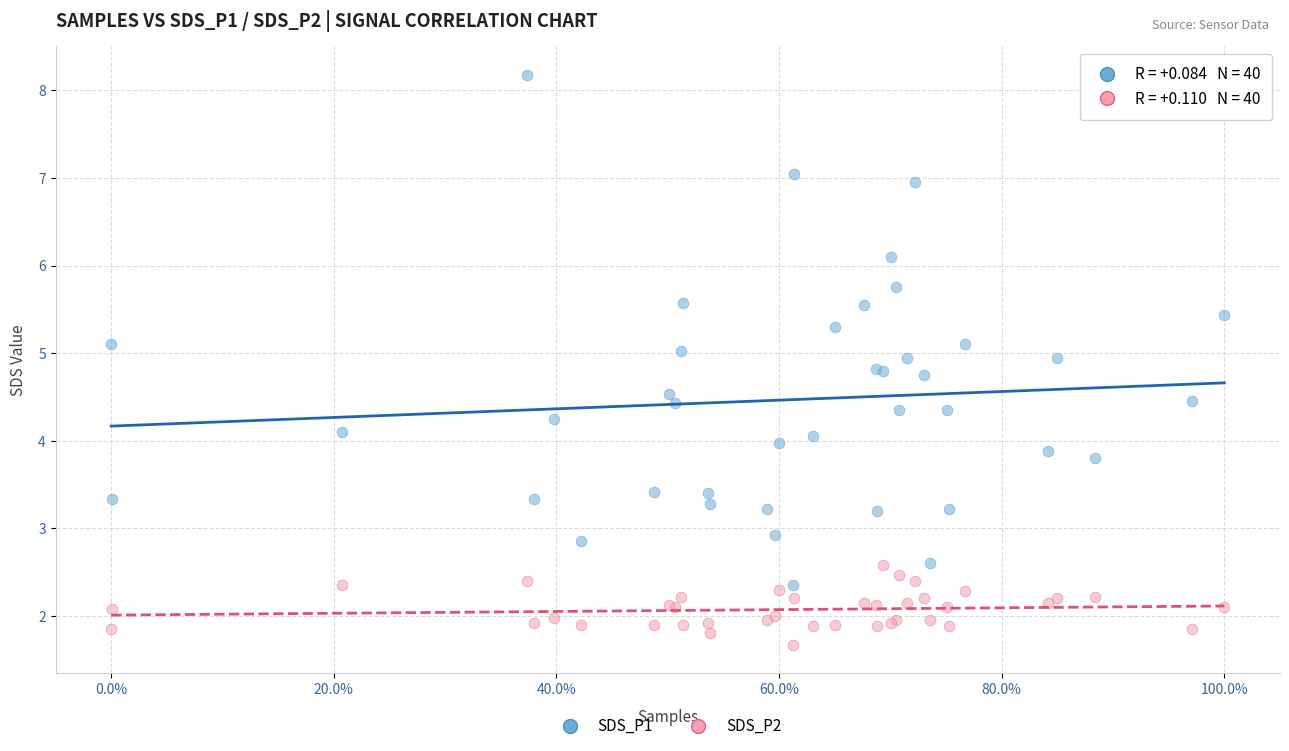

Which series has the largest Y range (max minus min)?

SDS_P1